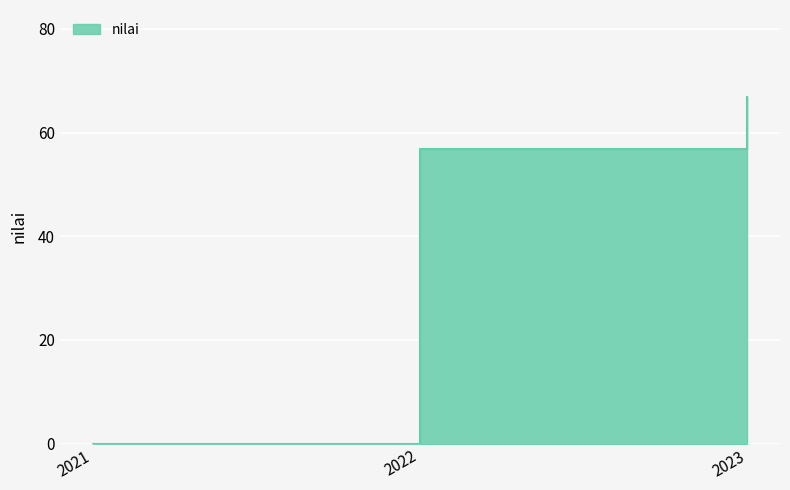

True or false: the data shows 95.8 at 2023.

False